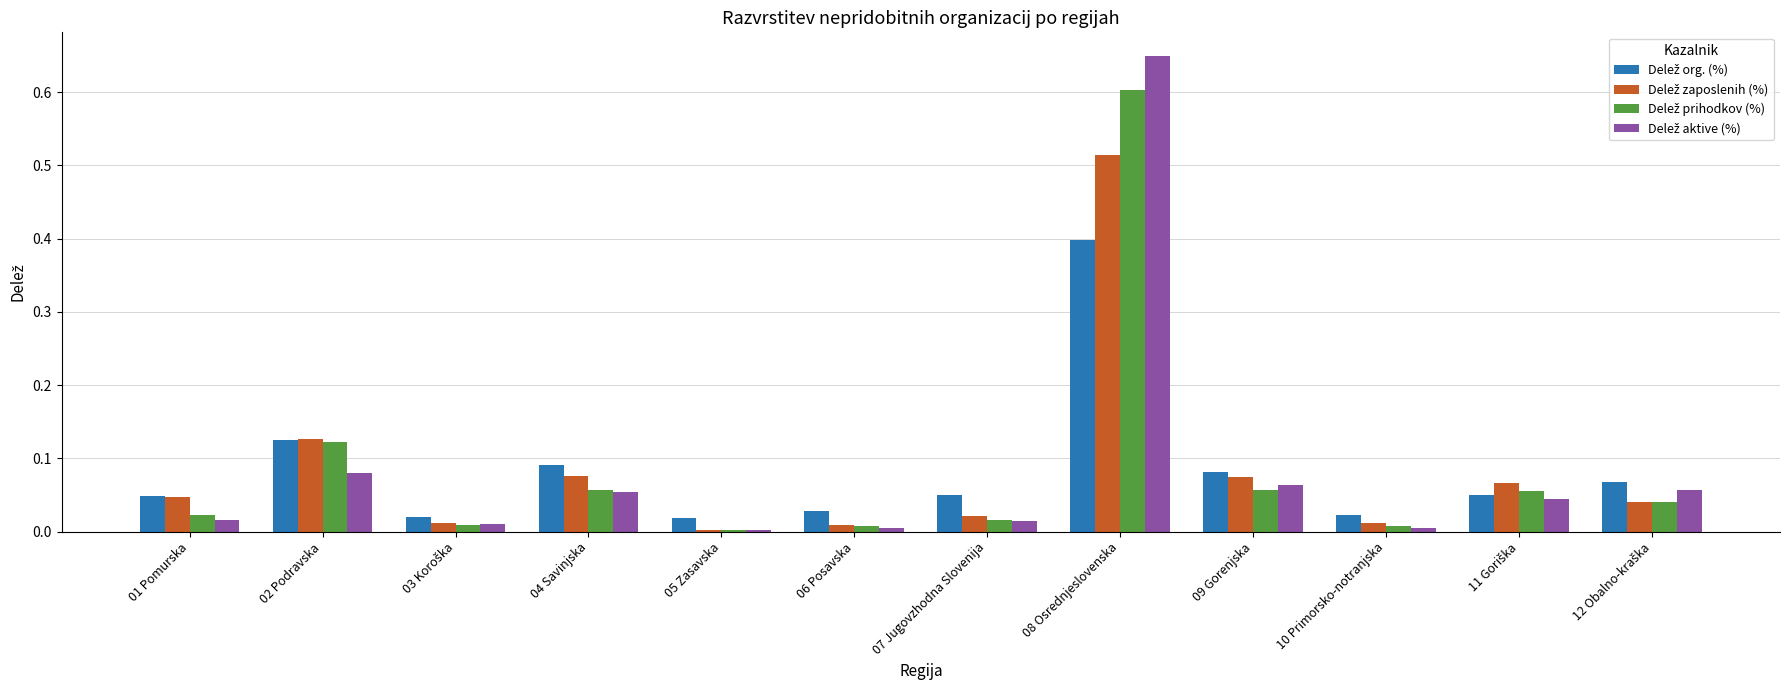

Which label corresponds to the largest value in the chart?

08 Osrednjeslovenska